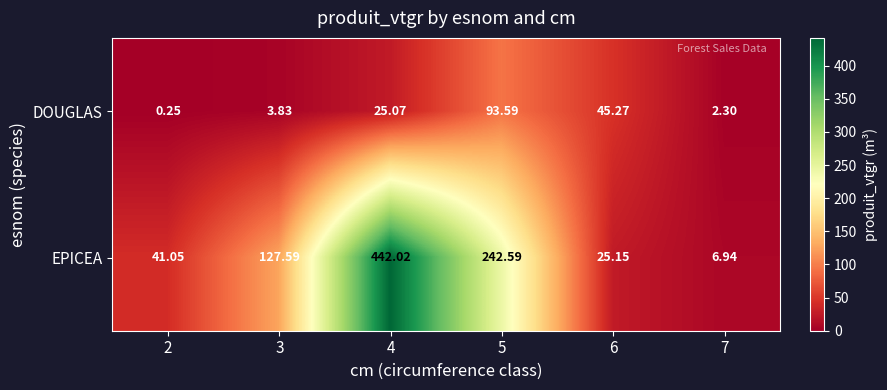

At which category is the sum across all series the highest?

4